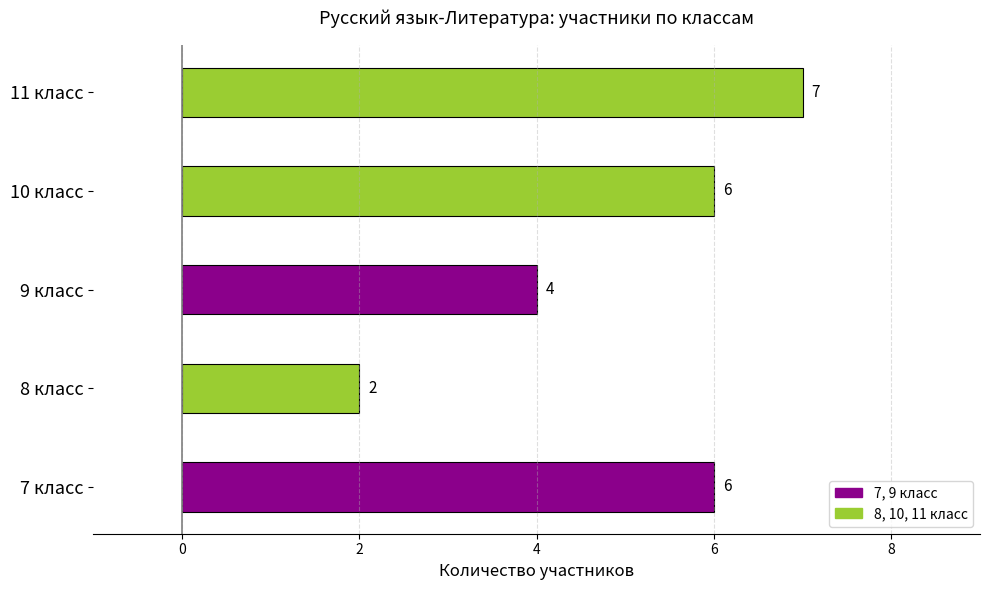

Reading bottom to top, what are all the values shown in this chart?

7 класс=6	8 класс=2	9 класс=4	10 класс=6	11 класс=7